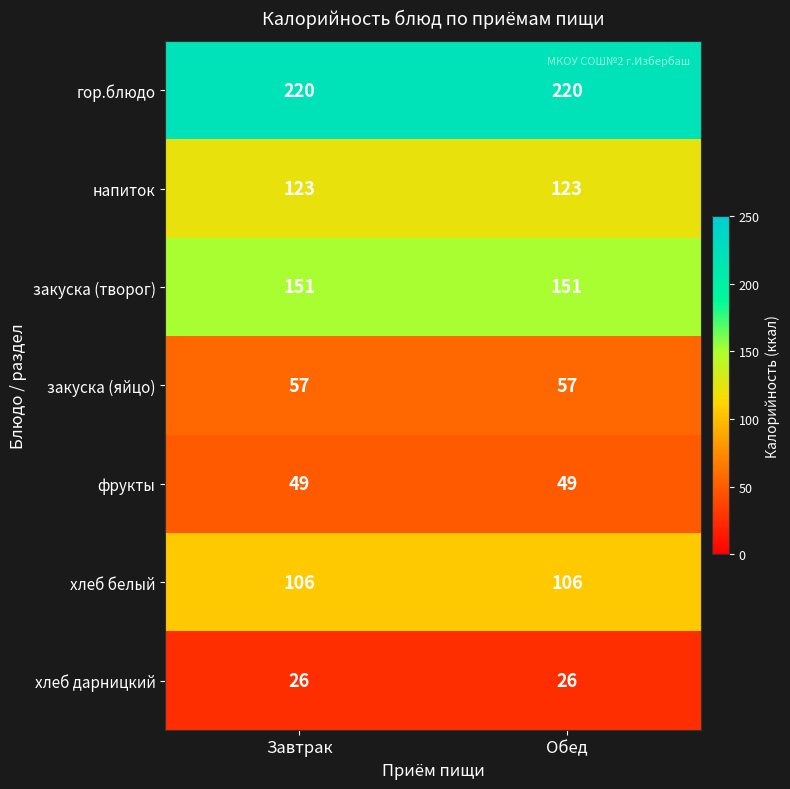

The фрукты series shows 49 at Завтрак. True or false?

True